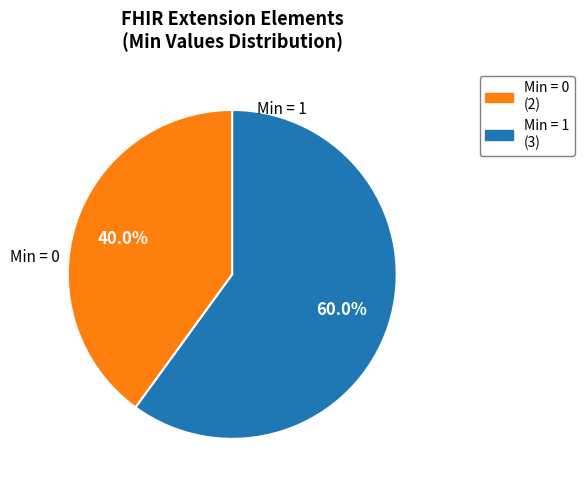

How many slices are in this pie chart?

2